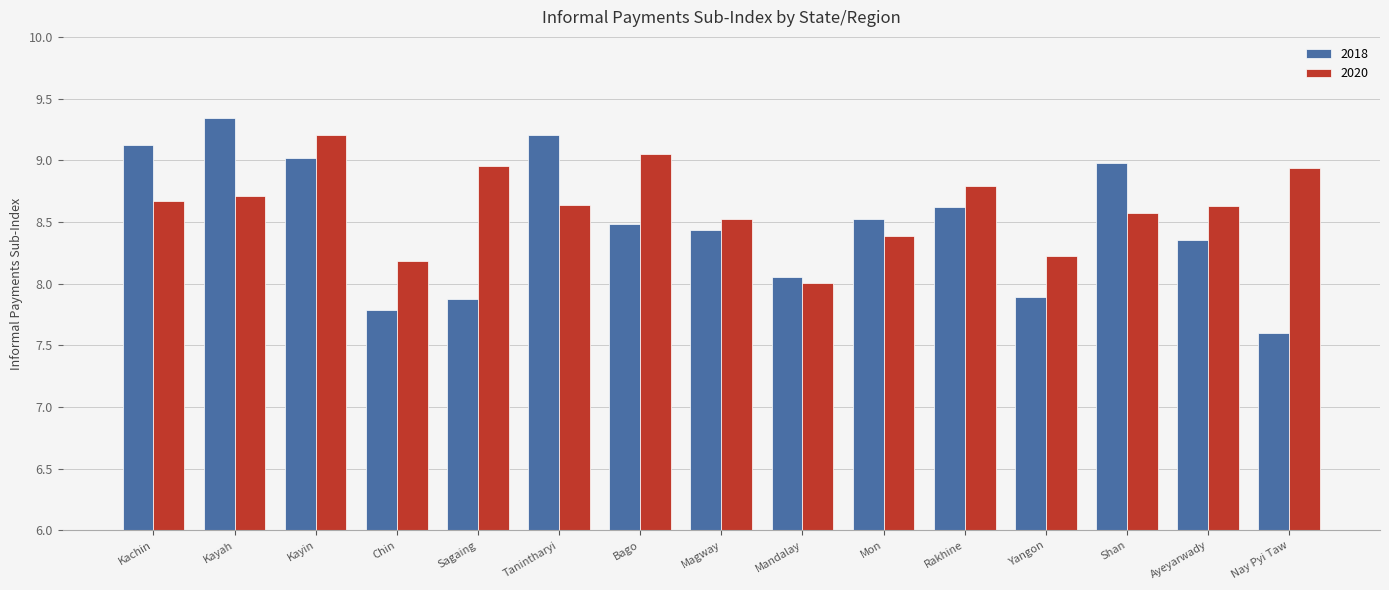

What is the spread (max minus min) of values at Kachin?

0.5